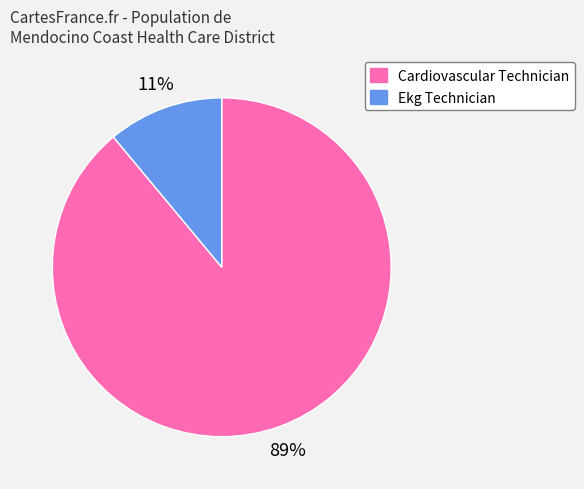

True or false: Cardiovascular Technician accounts for 99% of the total.

False